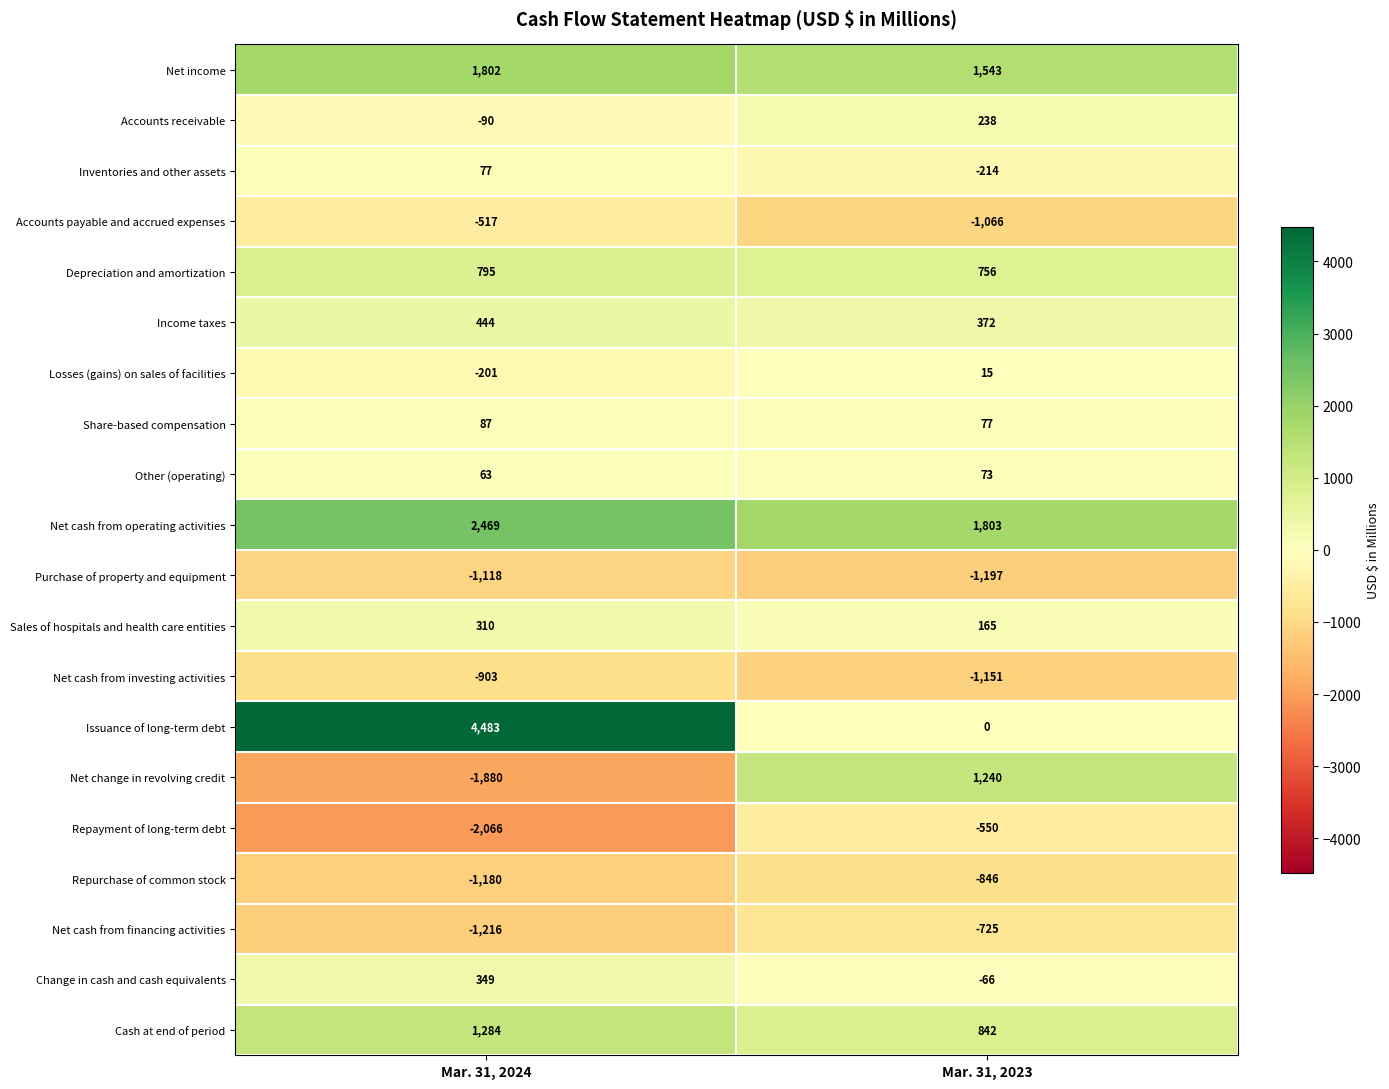

Is it true that Issuance of long-term debt equals 1460 at Mar. 31, 2023?

False